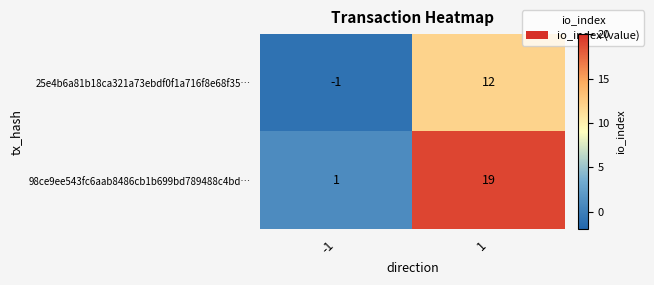

Count the number of data series in this chart.

2